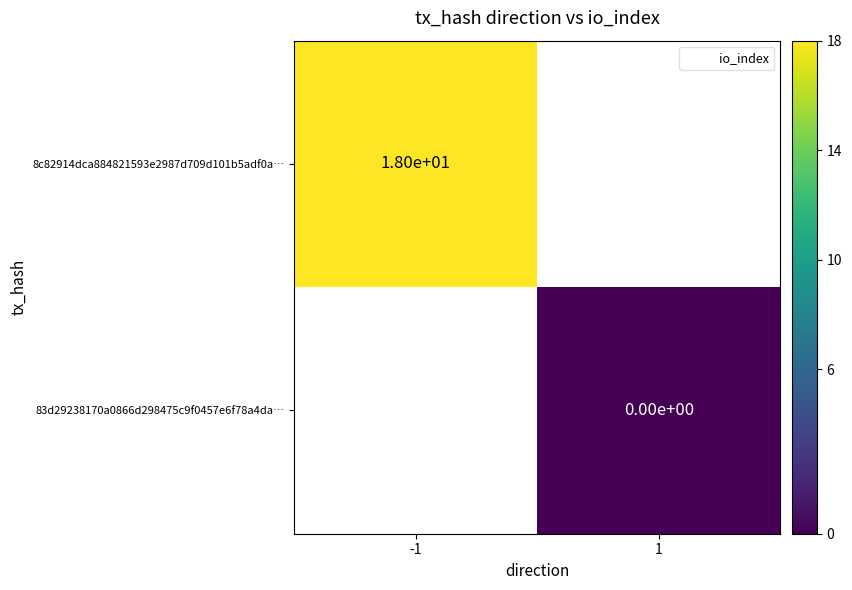

Rank the series at 1 from lowest to highest value.

8c82914dca884821593e2987d709d101b5adf0a…, 83d29238170a0866d298475c9f0457e6f78a4da…